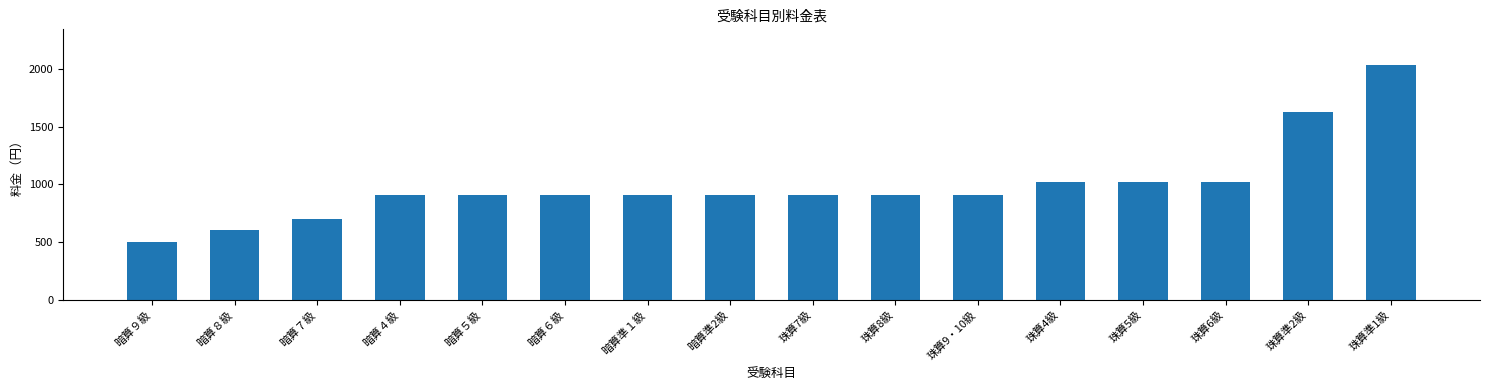

What is the change in value from 暗算８級 to 珠算5級?

+420